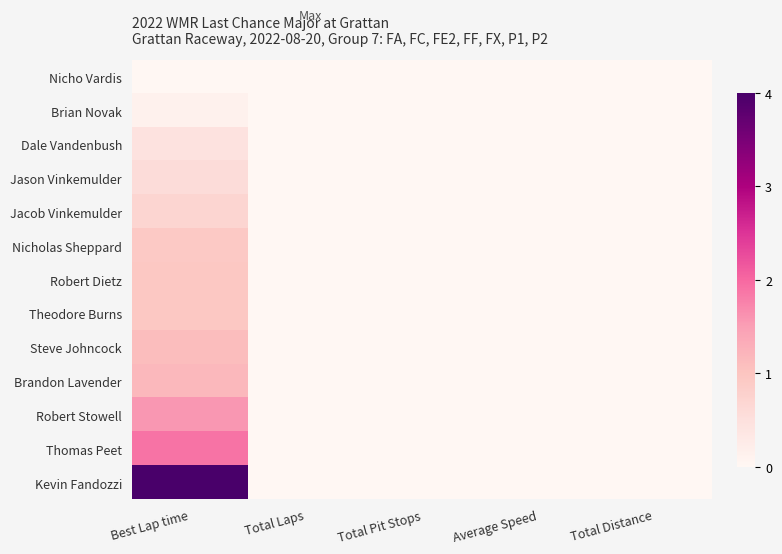

Which label corresponds to the smallest value in the chart?

Best Lap time